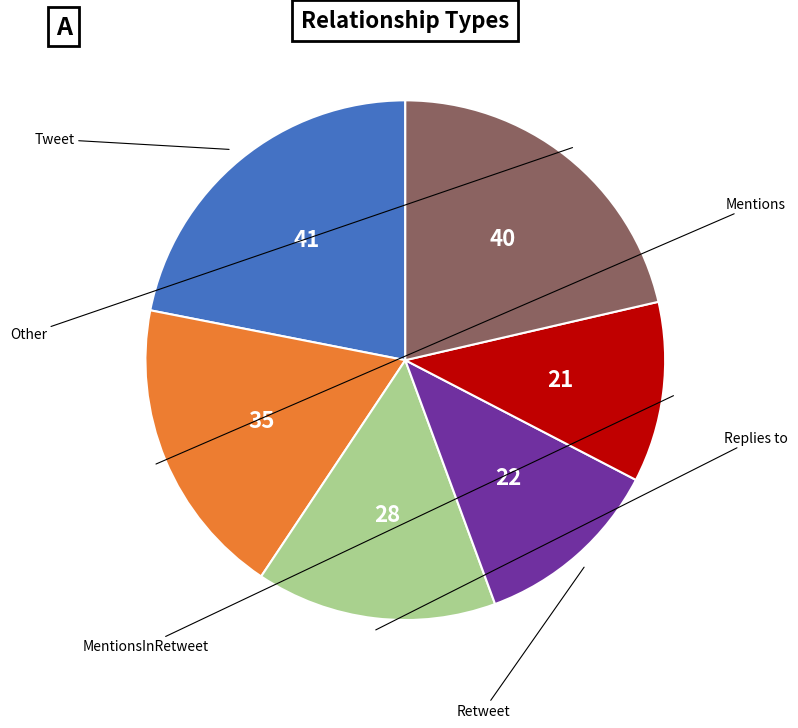

Count the number of slices in the pie.

6